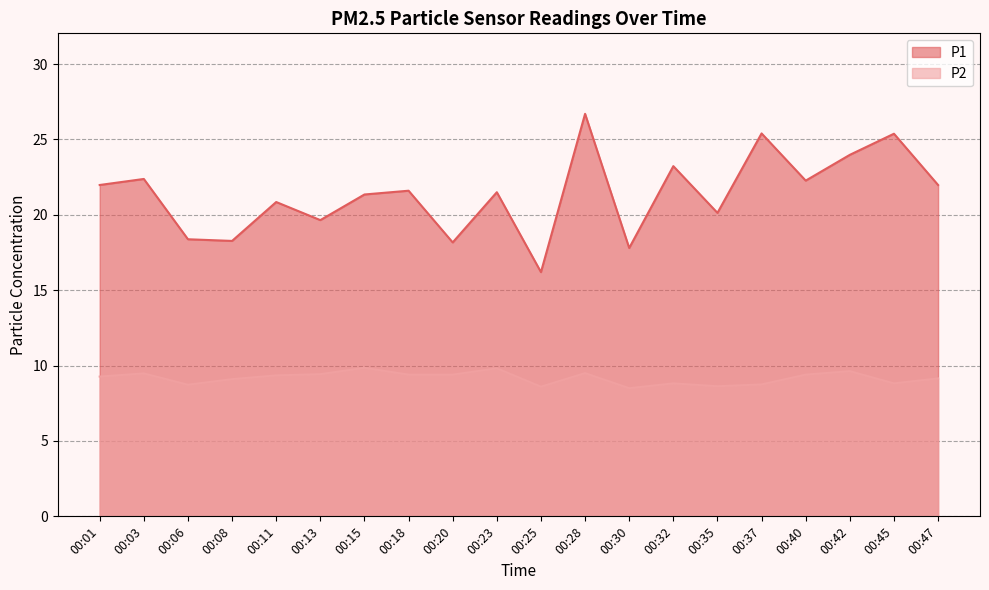

What is the difference between the highest and lowest values at 00:20?

8.8